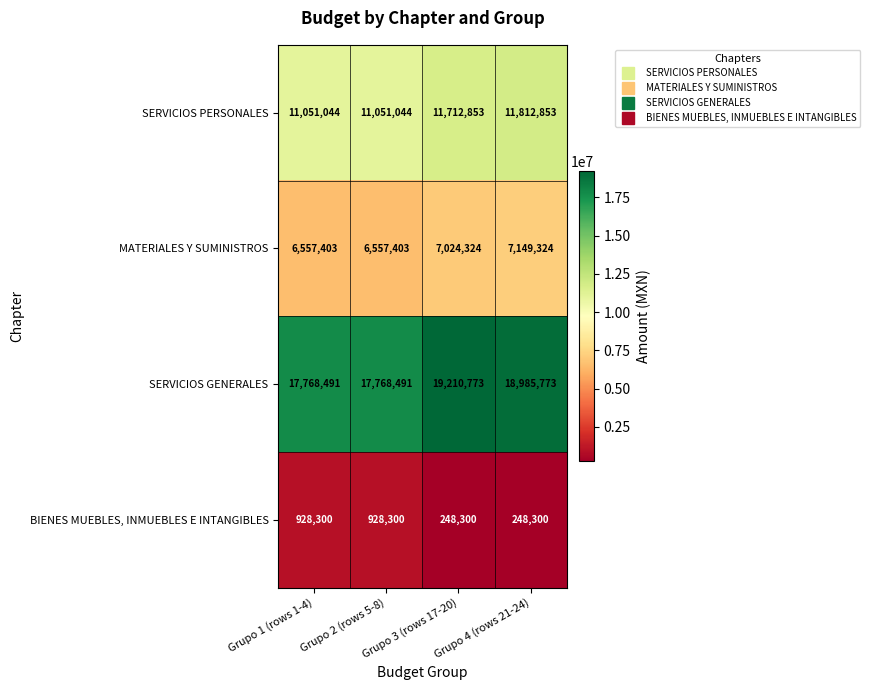

What is the difference between the highest and lowest values at Grupo 4 (rows 21-24)?

18737473